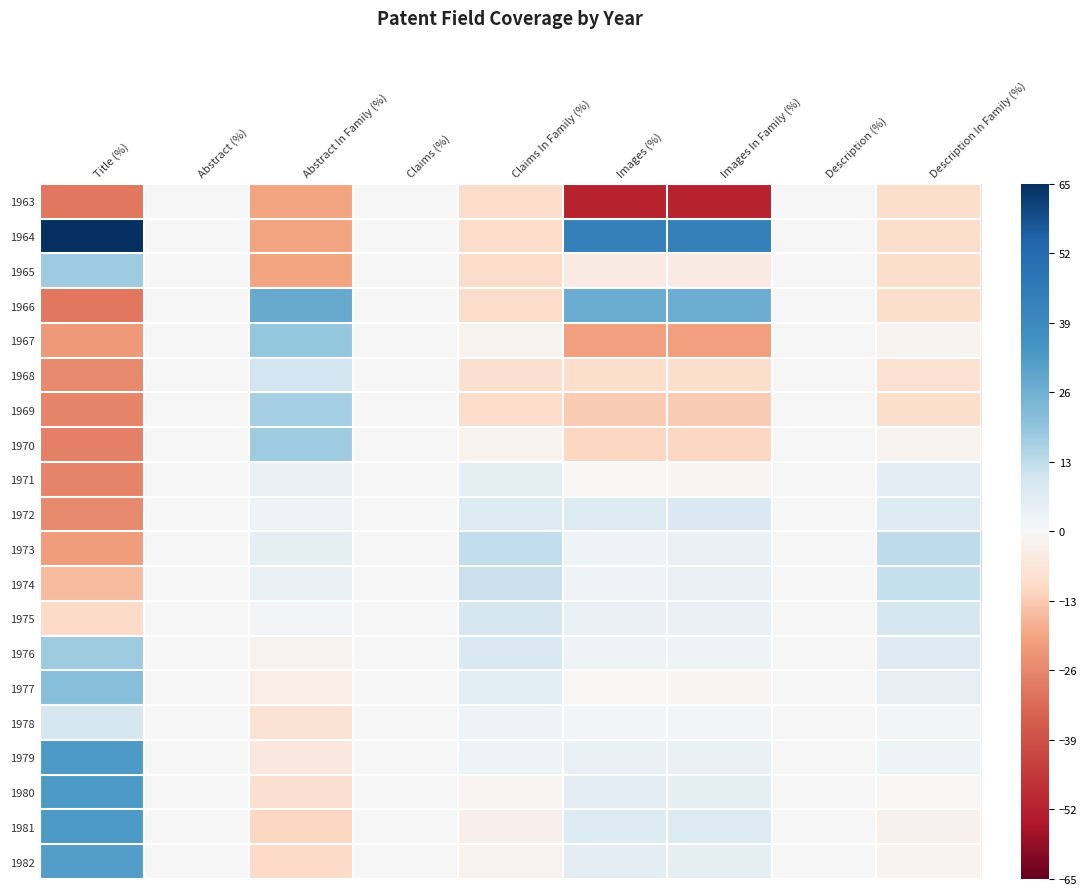

Reading left to right, extract all data points from this chart.

1963: Title (%)=-29.7	Abstract (%)=0.0	Abstract In Family (%)=-19.6	Claims (%)=0.0	Claims In Family (%)=-9.2	Images (%)=-51.6	Images In Family (%)=-51.7	Description (%)=0.0	Description In Family (%)=-9.0
1964: Title (%)=65.0	Abstract (%)=0.0	Abstract In Family (%)=-19.6	Claims (%)=0.0	Claims In Family (%)=-9.2	Images (%)=43.1	Images In Family (%)=42.9	Description (%)=0.0	Description In Family (%)=-9.0
1965: Title (%)=17.7	Abstract (%)=0.0	Abstract In Family (%)=-19.6	Claims (%)=0.0	Claims In Family (%)=-9.2	Images (%)=-4.3	Images In Family (%)=-4.4	Description (%)=0.0	Description In Family (%)=-9.0
1966: Title (%)=-29.7	Abstract (%)=0.0	Abstract In Family (%)=27.8	Claims (%)=0.0	Claims In Family (%)=-9.2	Images (%)=27.0	Images In Family (%)=26.8	Description (%)=0.0	Description In Family (%)=-9.0
1967: Title (%)=-22.1	Abstract (%)=0.0	Abstract In Family (%)=19.3	Claims (%)=0.0	Claims In Family (%)=-1.7	Images (%)=-20.4	Images In Family (%)=-20.5	Description (%)=0.0	Description In Family (%)=-1.4
1968: Title (%)=-25.9	Abstract (%)=0.0	Abstract In Family (%)=9.8	Claims (%)=0.0	Claims In Family (%)=-8.3	Images (%)=-9.0	Images In Family (%)=-9.1	Description (%)=0.0	Description In Family (%)=-8.0
1969: Title (%)=-26.8	Abstract (%)=0.0	Abstract In Family (%)=16.4	Claims (%)=0.0	Claims In Family (%)=-9.2	Images (%)=-12.8	Images In Family (%)=-12.9	Description (%)=0.0	Description In Family (%)=-9.0
1970: Title (%)=-27.8	Abstract (%)=0.0	Abstract In Family (%)=17.4	Claims (%)=0.0	Claims In Family (%)=-1.7	Images (%)=-10.9	Images In Family (%)=-11.0	Description (%)=0.0	Description In Family (%)=-1.4
1971: Title (%)=-26.8	Abstract (%)=0.0	Abstract In Family (%)=3.2	Claims (%)=0.0	Claims In Family (%)=5.0	Images (%)=-0.5	Images In Family (%)=-0.6	Description (%)=0.0	Description In Family (%)=5.2
1972: Title (%)=-25.9	Abstract (%)=0.0	Abstract In Family (%)=2.2	Claims (%)=0.0	Claims In Family (%)=6.9	Images (%)=7.1	Images In Family (%)=7.9	Description (%)=0.0	Description In Family (%)=7.1
1973: Title (%)=-21.2	Abstract (%)=0.0	Abstract In Family (%)=5.1	Claims (%)=0.0	Claims In Family (%)=12.5	Images (%)=2.4	Images In Family (%)=3.2	Description (%)=0.0	Description In Family (%)=12.8
1974: Title (%)=-15.5	Abstract (%)=0.0	Abstract In Family (%)=3.2	Claims (%)=0.0	Claims In Family (%)=11.6	Images (%)=2.4	Images In Family (%)=3.2	Description (%)=0.0	Description In Family (%)=11.8
1975: Title (%)=-9.8	Abstract (%)=0.0	Abstract In Family (%)=1.3	Claims (%)=0.0	Claims In Family (%)=8.8	Images (%)=3.3	Images In Family (%)=3.2	Description (%)=0.0	Description In Family (%)=9.0
1976: Title (%)=17.7	Abstract (%)=0.0	Abstract In Family (%)=-1.6	Claims (%)=0.0	Claims In Family (%)=7.8	Images (%)=2.4	Images In Family (%)=2.2	Description (%)=0.0	Description In Family (%)=6.2
1977: Title (%)=21.4	Abstract (%)=0.0	Abstract In Family (%)=-3.5	Claims (%)=0.0	Claims In Family (%)=5.9	Images (%)=-0.5	Images In Family (%)=-0.6	Description (%)=0.0	Description In Family (%)=4.3
1978: Title (%)=9.1	Abstract (%)=0.0	Abstract In Family (%)=-7.2	Claims (%)=0.0	Claims In Family (%)=2.1	Images (%)=1.4	Images In Family (%)=1.3	Description (%)=0.0	Description In Family (%)=1.4
1979: Title (%)=32.8	Abstract (%)=0.0	Abstract In Family (%)=-5.3	Claims (%)=0.0	Claims In Family (%)=2.1	Images (%)=3.3	Images In Family (%)=3.2	Description (%)=0.0	Description In Family (%)=2.4
1980: Title (%)=32.8	Abstract (%)=0.0	Abstract In Family (%)=-8.2	Claims (%)=0.0	Claims In Family (%)=-0.7	Images (%)=5.2	Images In Family (%)=5.1	Description (%)=0.0	Description In Family (%)=-0.5
1981: Title (%)=32.8	Abstract (%)=0.0	Abstract In Family (%)=-11.0	Claims (%)=0.0	Claims In Family (%)=-2.6	Images (%)=7.1	Images In Family (%)=7.0	Description (%)=0.0	Description In Family (%)=-2.4
1982: Title (%)=31.9	Abstract (%)=0.0	Abstract In Family (%)=-10.1	Claims (%)=0.0	Claims In Family (%)=-1.7	Images (%)=5.2	Images In Family (%)=5.1	Description (%)=0.0	Description In Family (%)=-1.4